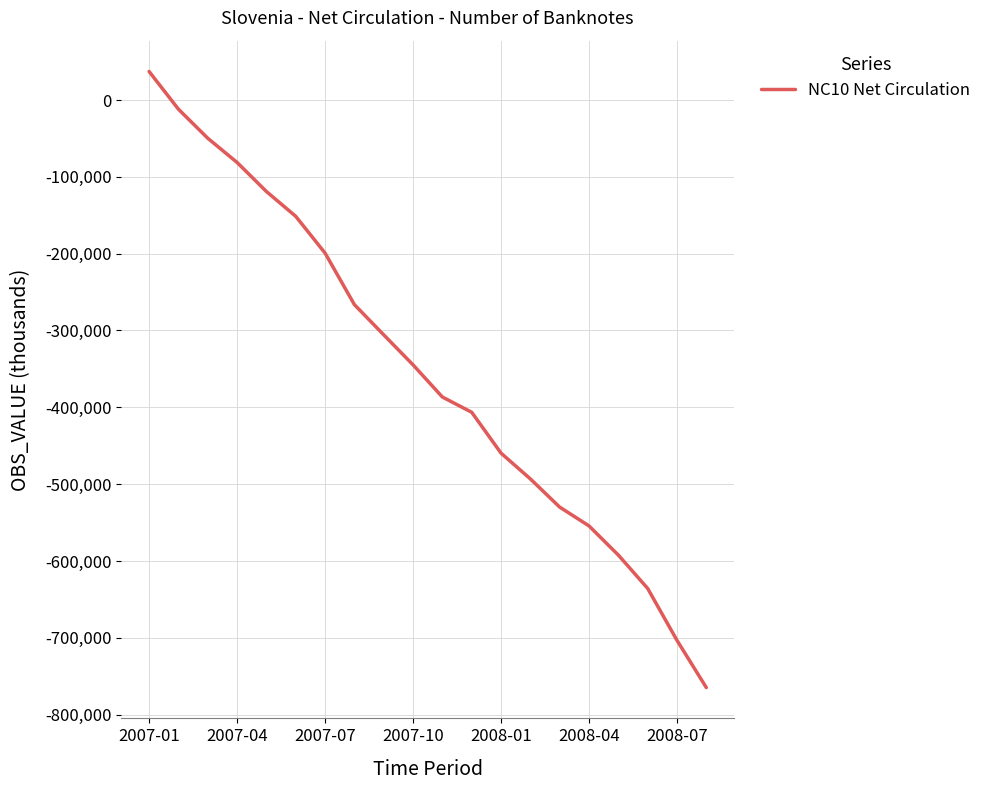

Count the number of data series in this chart.

1